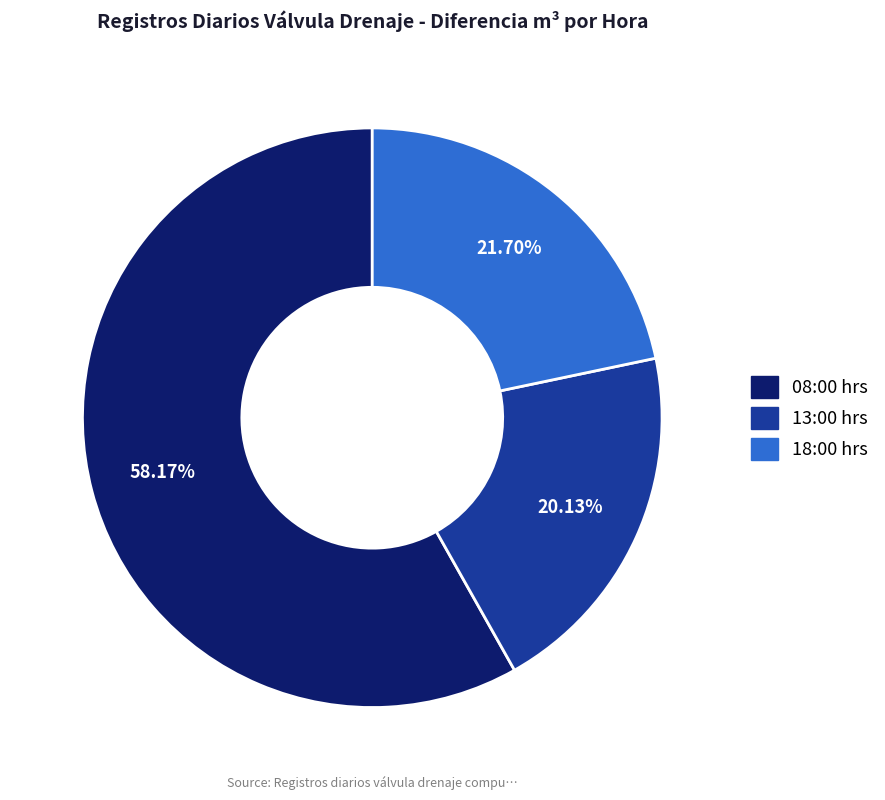

What percentage is the 08:00 hrs slice, to the nearest percent?

58%